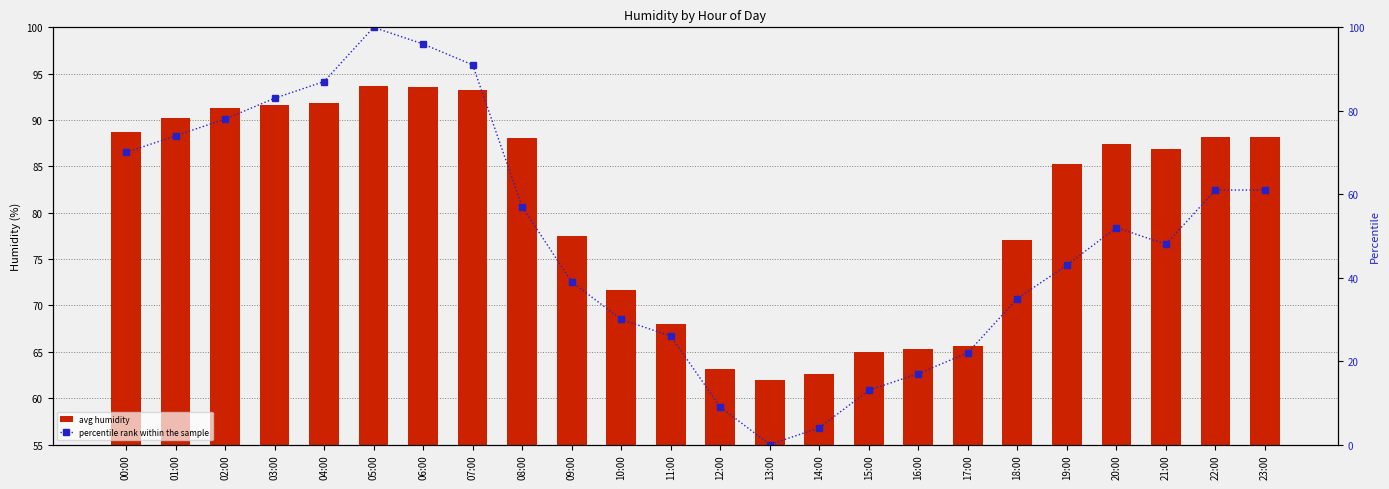

How many distinct data groups are displayed?

2